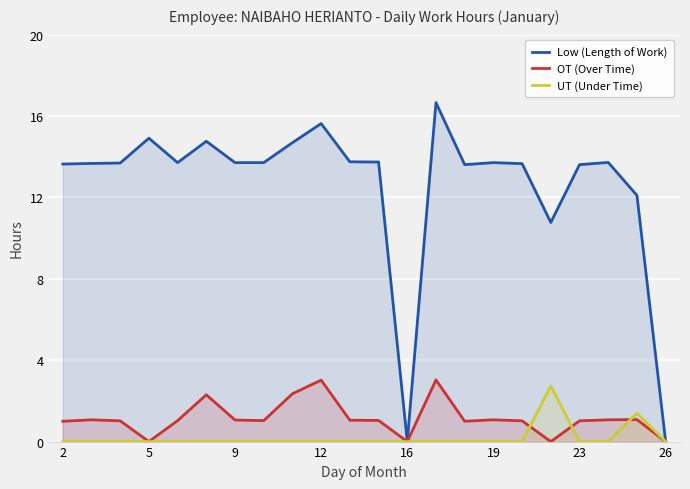

The value of UT (Under Time) at 14 is -1.8. True or false?

False